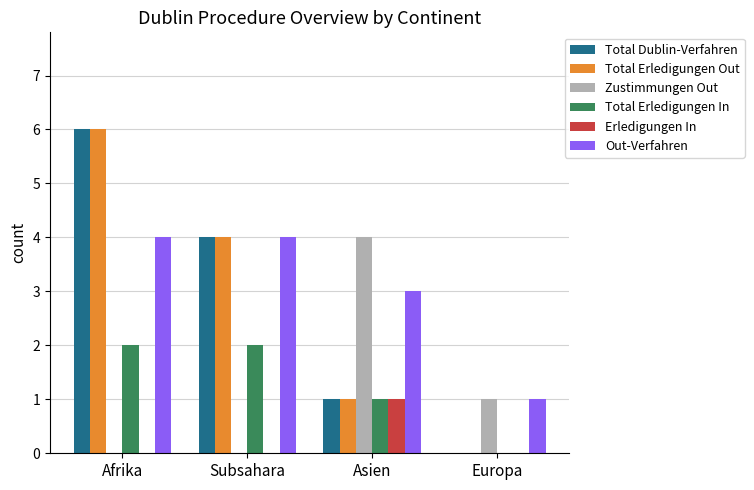

What is the total value across all series at Asien?

11